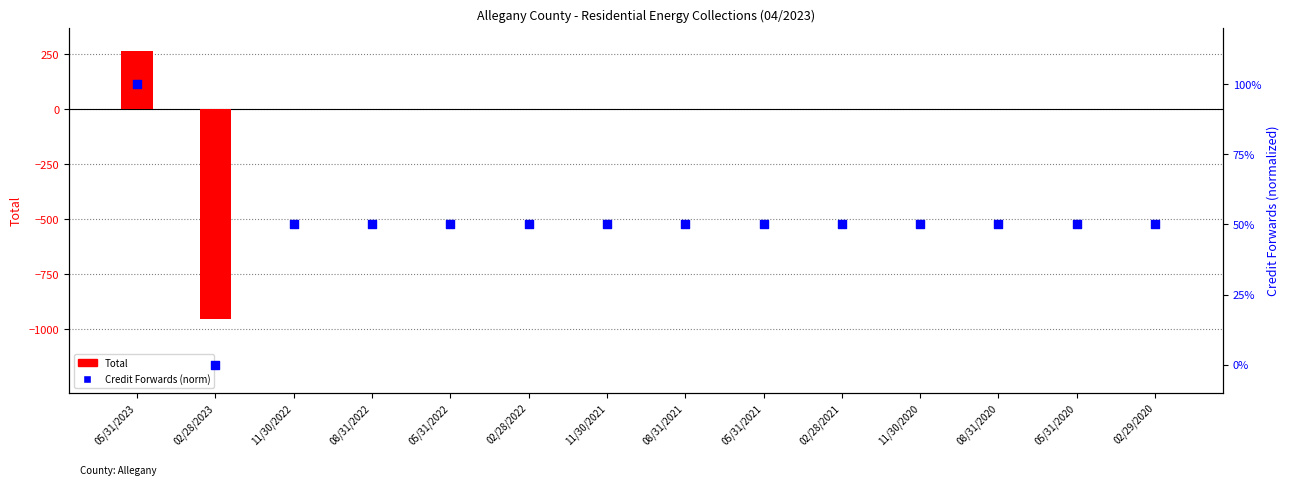

Is the value of Credit Forwards (norm) at 08/31/2022 greater than the value of Total at 05/31/2023?

No